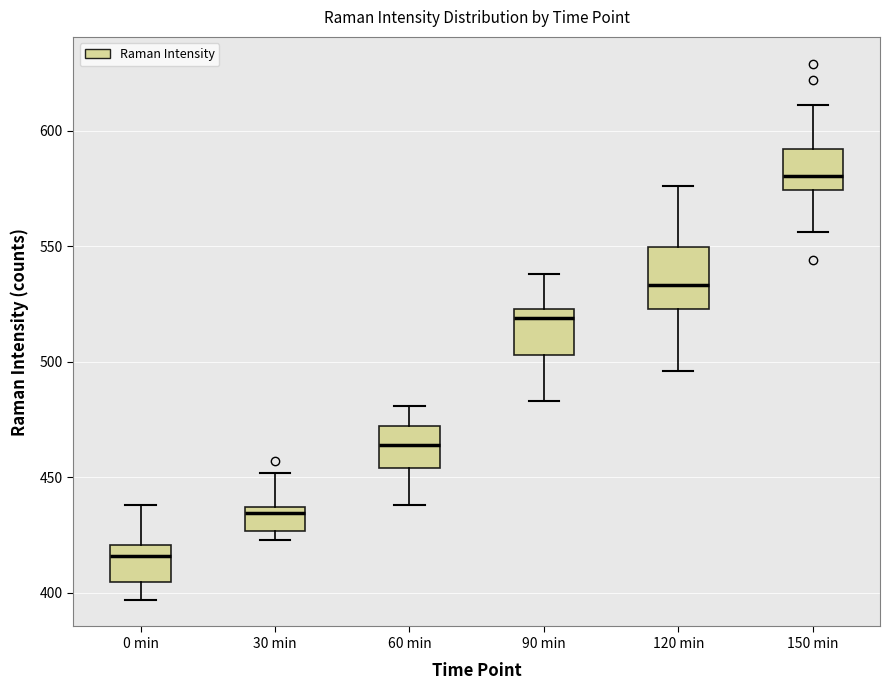

Comparing the boxes themselves (not the whiskers), which one is the tallest?

120 min